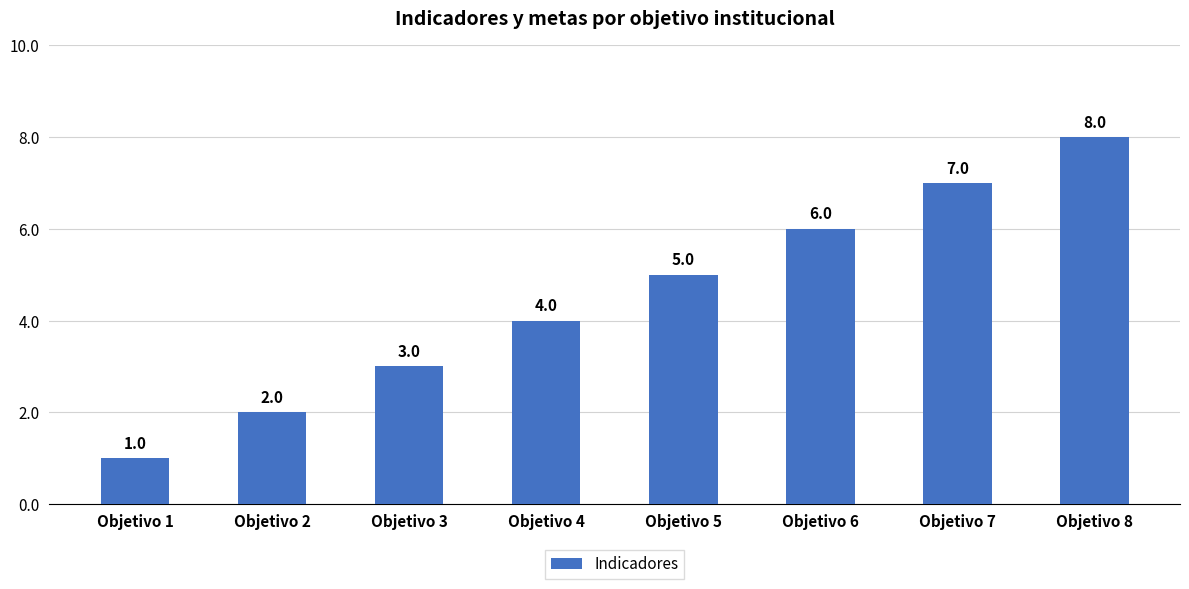

What is the value of the 4th bar from the left?

4